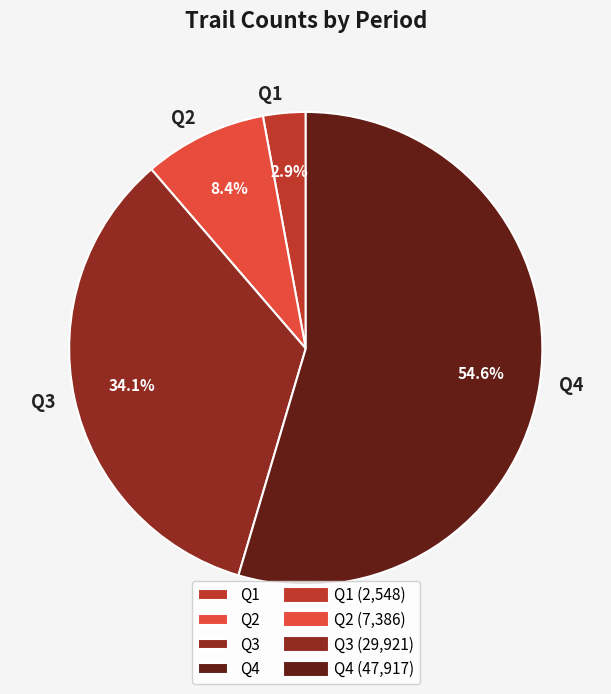

Is it true that Q2 is 16% of the pie?

False